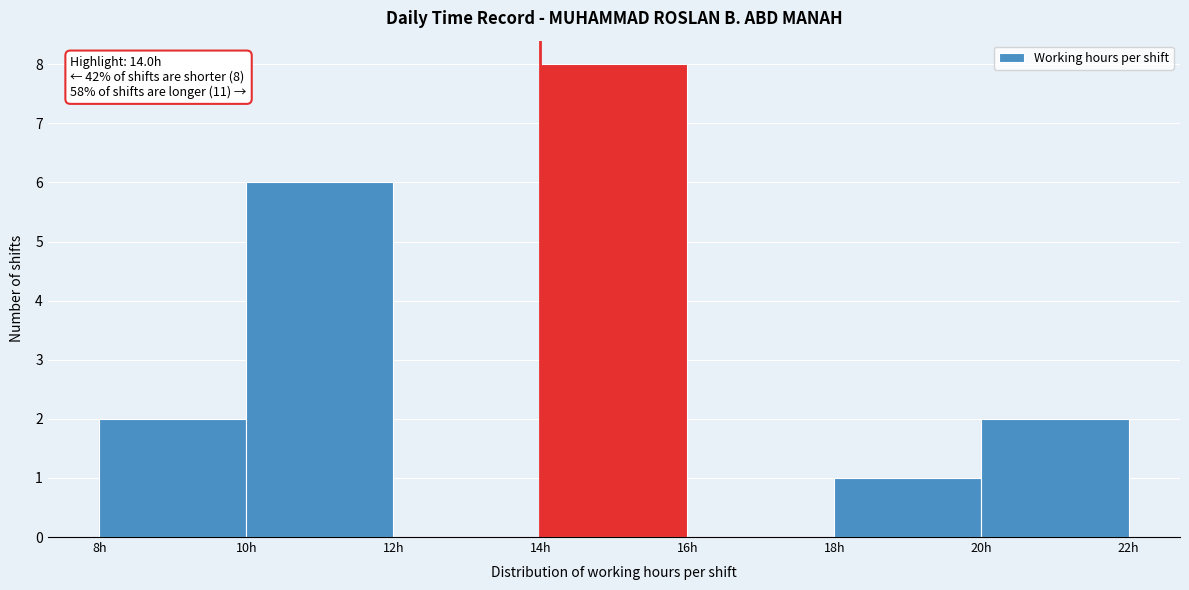

Which range on the x-axis has the tallest bar?

14 to 16